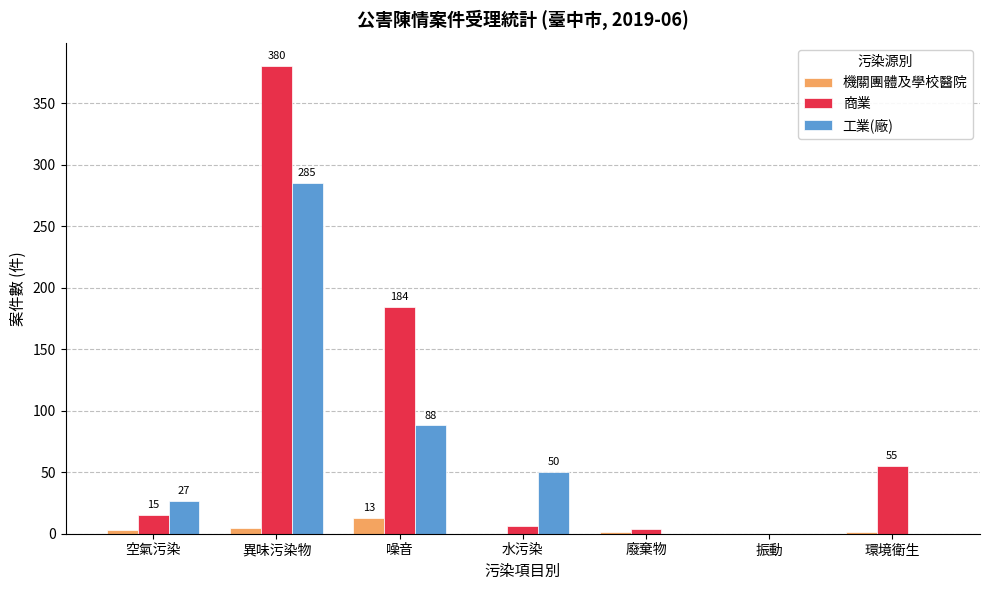

Where is 商業 nearest to the value 190?

噪音